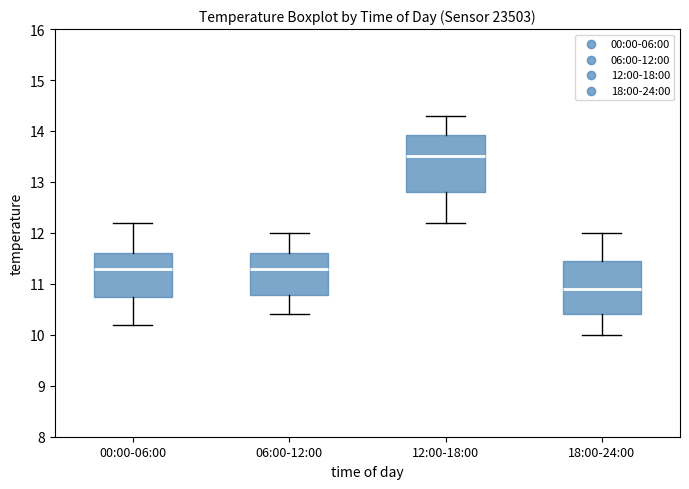

Reading left to right, transcribe this box plot: for each box, give where its median line is, the range the box spans, and where its two whiskers end, as read against the y-axis. The values are not printed on the chart, so give them approximately, as read against the axis.

00:00-06:00: median 11.3, box 10.8 to 11.6, whiskers 10.2 to 12.2
06:00-12:00: median 11.3, box 10.8 to 11.6, whiskers 10.4 to 12.0
12:00-18:00: median 13.5, box 12.8 to 13.9, whiskers 12.2 to 14.3
18:00-24:00: median 10.9, box 10.4 to 11.5, whiskers 10.0 to 12.0